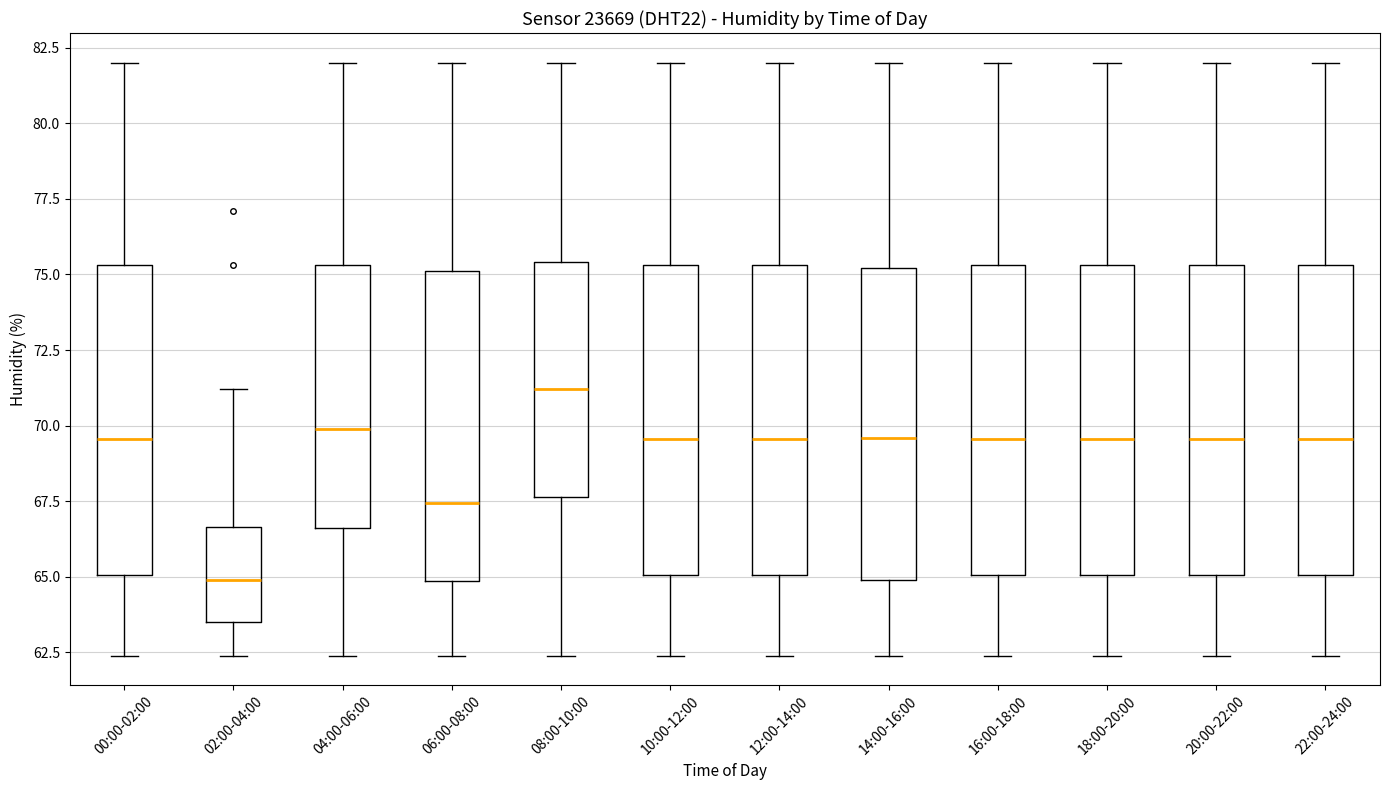

Reading left to right, read every box against the y-axis: the position of its median line, the range the box covers, and the ends of its whiskers. The values are not printed on the chart, so give them approximately, as read against the axis.

00:00-02:00: median 69.5, box 65.0 to 75.5, whiskers 62.5 to 82.0
02:00-04:00: median 65.0, box 63.5 to 66.5, whiskers 62.5 to 71.0
04:00-06:00: median 70.0, box 66.5 to 75.5, whiskers 62.5 to 82.0
06:00-08:00: median 67.5, box 65.0 to 75.0, whiskers 62.5 to 82.0
08:00-10:00: median 71.0, box 67.5 to 75.5, whiskers 62.5 to 82.0
10:00-12:00: median 69.5, box 65.0 to 75.5, whiskers 62.5 to 82.0
12:00-14:00: median 69.5, box 65.0 to 75.5, whiskers 62.5 to 82.0
14:00-16:00: median 69.5, box 65.0 to 75.0, whiskers 62.5 to 82.0
16:00-18:00: median 69.5, box 65.0 to 75.5, whiskers 62.5 to 82.0
18:00-20:00: median 69.5, box 65.0 to 75.5, whiskers 62.5 to 82.0
20:00-22:00: median 69.5, box 65.0 to 75.5, whiskers 62.5 to 82.0
22:00-24:00: median 69.5, box 65.0 to 75.5, whiskers 62.5 to 82.0